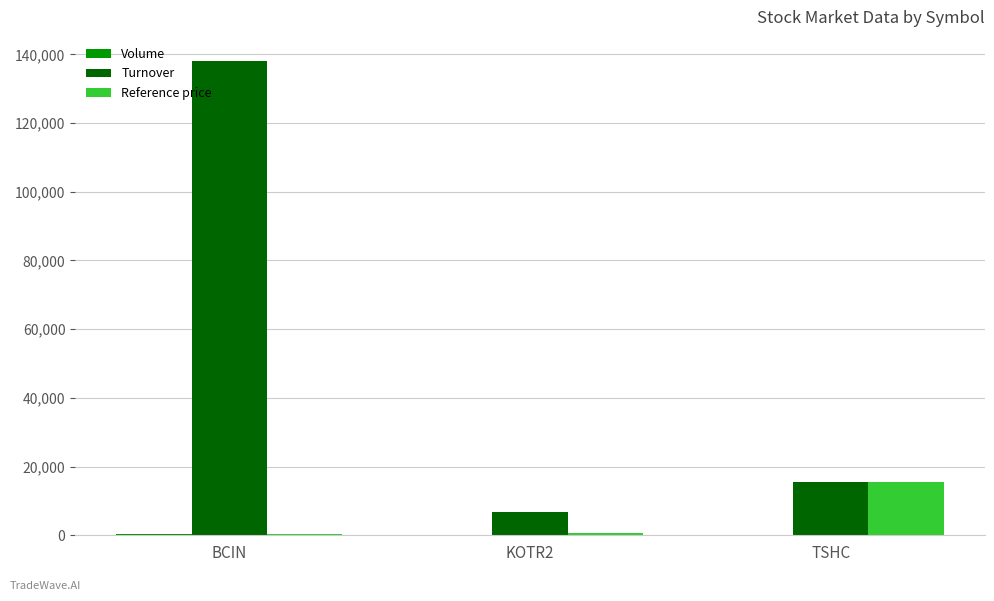

Between KOTR2 and TSHC, which series saw the biggest shift?

Reference price